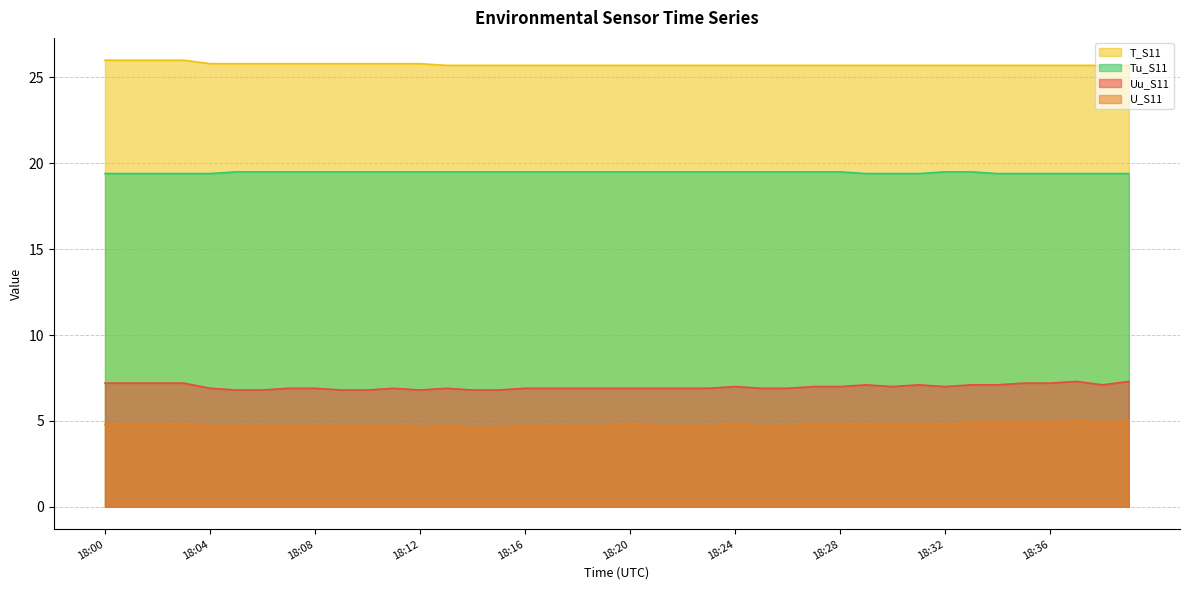

Is it true that Tu_S11 equals 33.0 at 18:12?

False